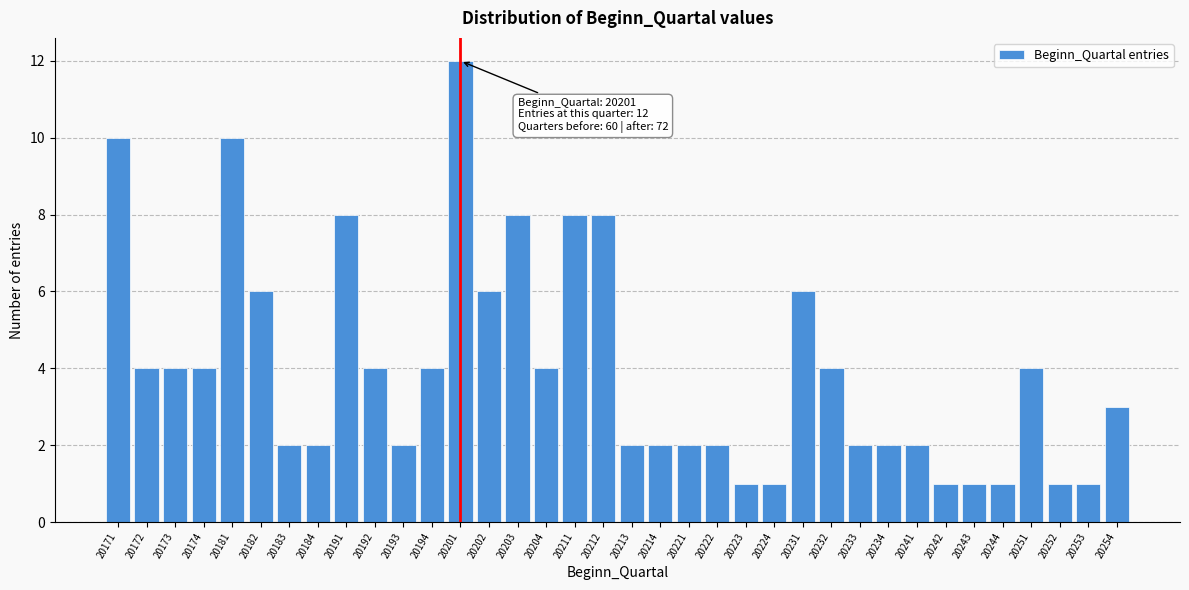

What is the greatest value displayed?

12